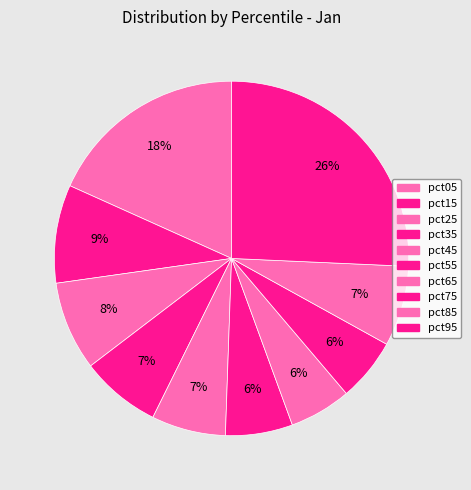

To the nearest percent, what is the average slice percentage?

10%